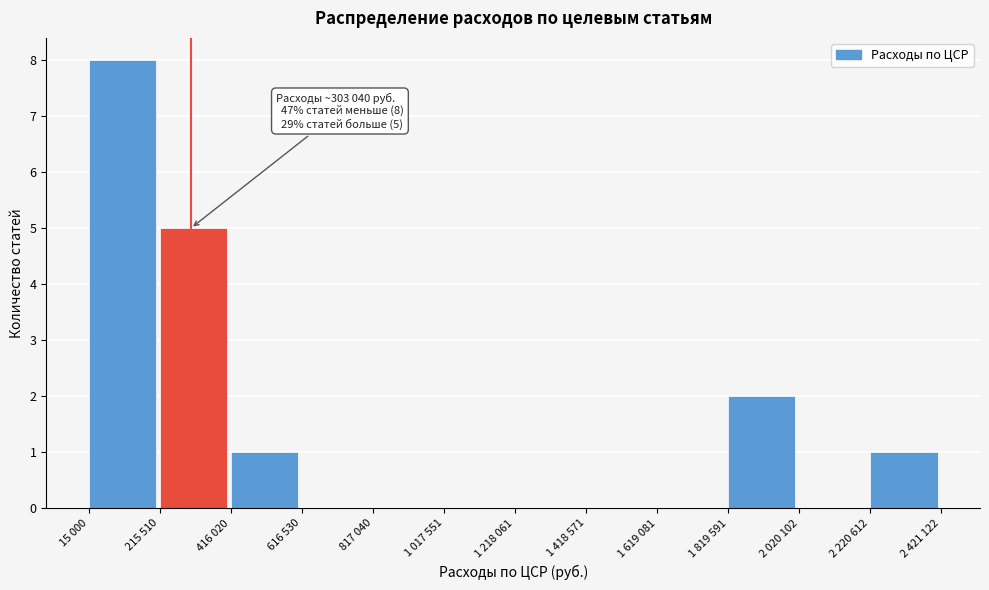

Reading right to left, extract all data points from this chart.

2 220 612=1	2 020 102=0	1 819 591=2	1 619 081=0	1 418 571=0	1 218 061=0	1 017 551=0	817 040=0	616 530=0	416 020=1	215 510=5	15 000=8